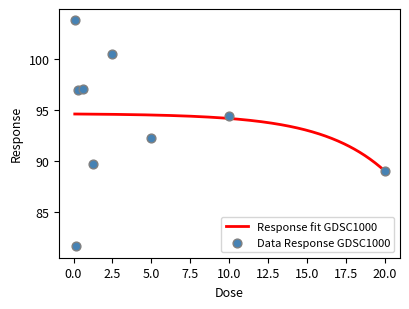

What is the ratio of the value at 0.078125 to the value at 10.0?

1.1